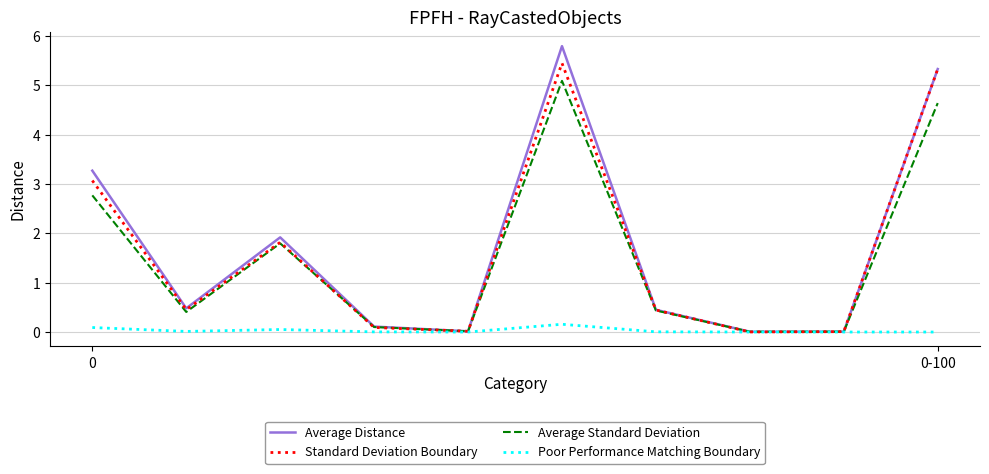

What is the greatest value displayed?

5.8